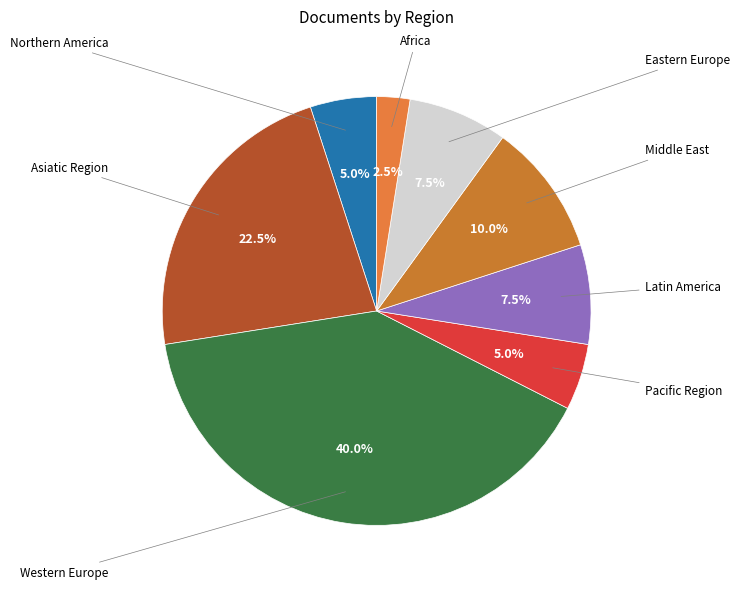

To the nearest percent, what percentage of the pie is Northern America?

5%